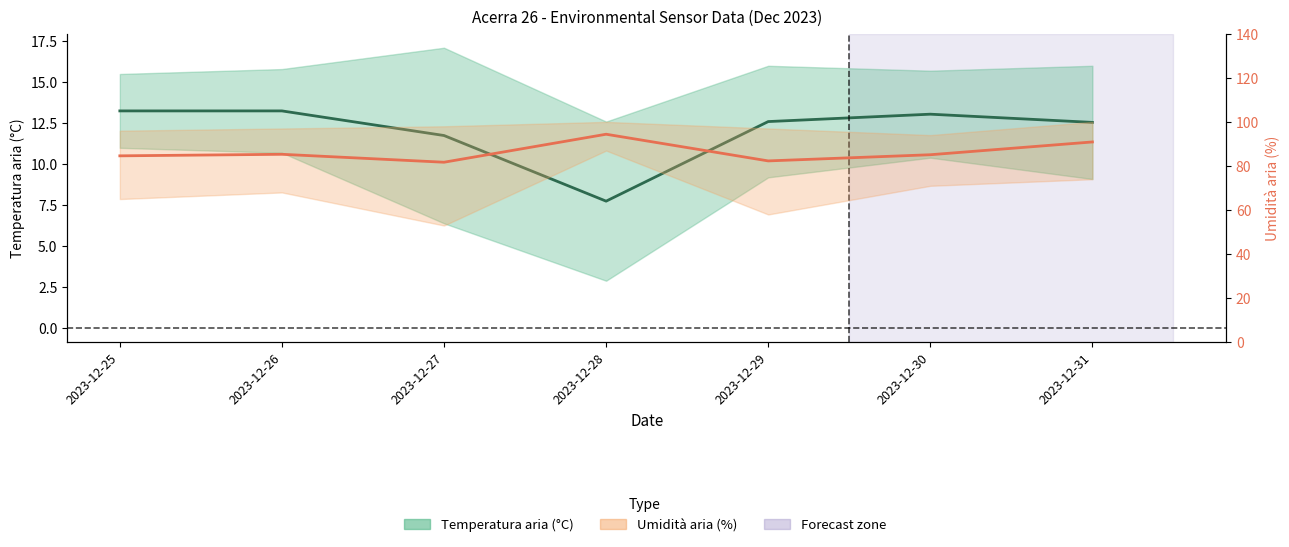

What is the total value across all series at 2023-12-28?

102.2